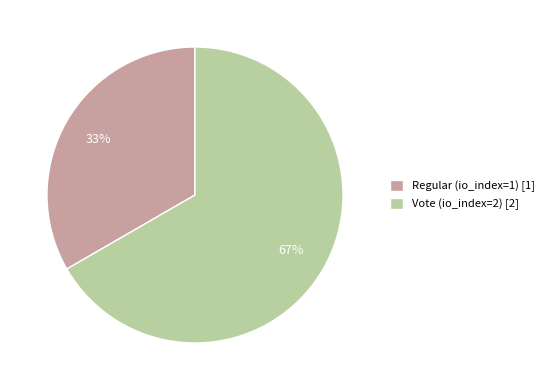

Do Vote (io_index=2) [2] and Regular (io_index=1) [1] together represent more than half of the pie?

Yes